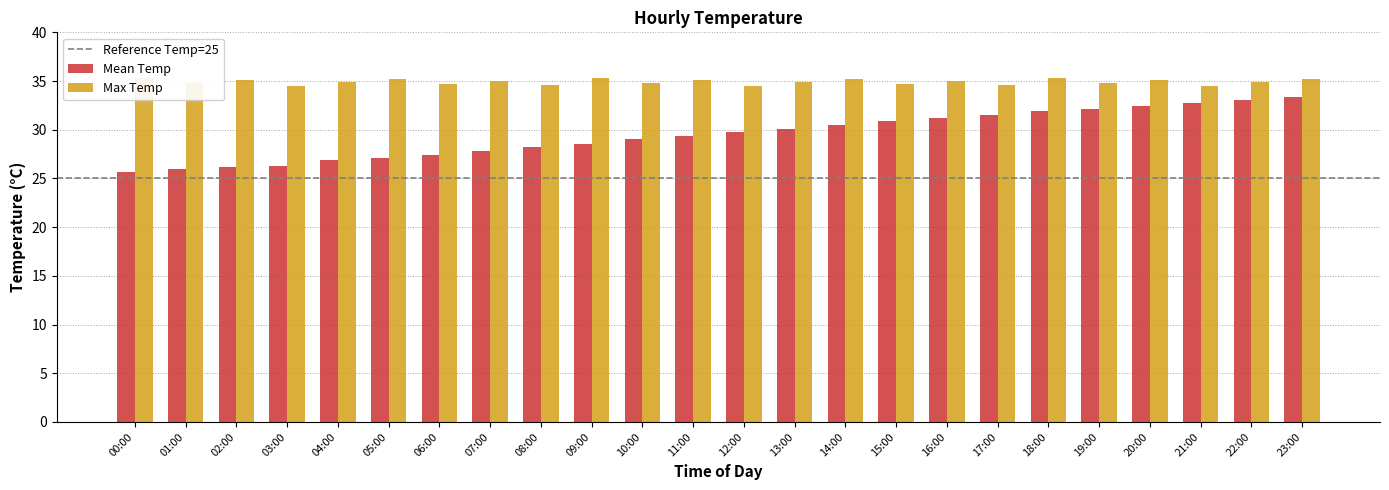

Reading right to left, what are all the values shown in this chart?

Mean Temp: 33.3	33.0	32.8	32.5	32.1	31.9	31.6	31.2	30.9	30.4	30.1	29.8	29.3	29.0	28.6	28.2	27.8	27.4	27.1	26.9	26.2	26.2	26.0	25.6
Max Temp: 35.2	34.9	34.5	35.1	34.8	35.3	34.6	35.0	34.7	35.2	34.9	34.5	35.1	34.8	35.3	34.6	35.0	34.7	35.2	34.9	34.5	35.1	34.8	35.3